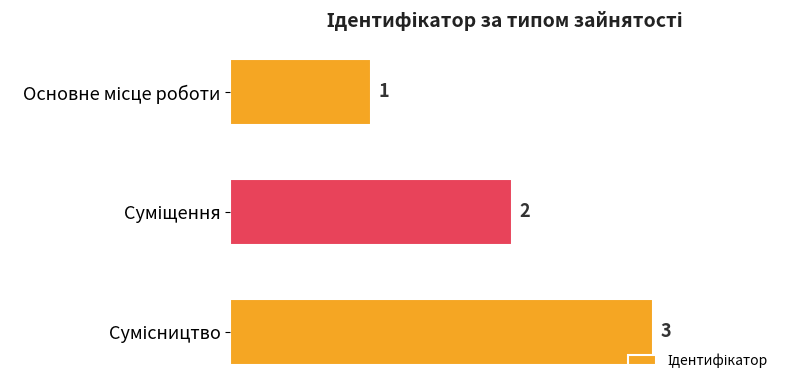

What is the sum of all values?

6